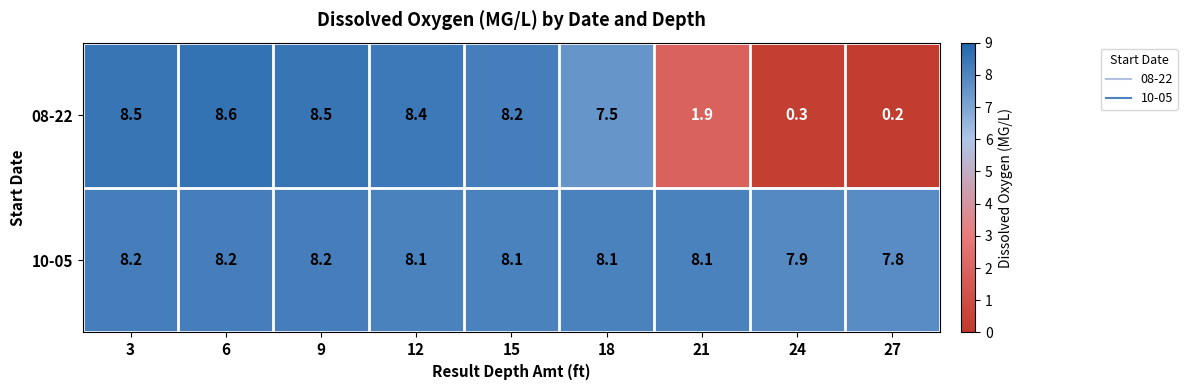

At which label does 10-05 first exceed 8?

3